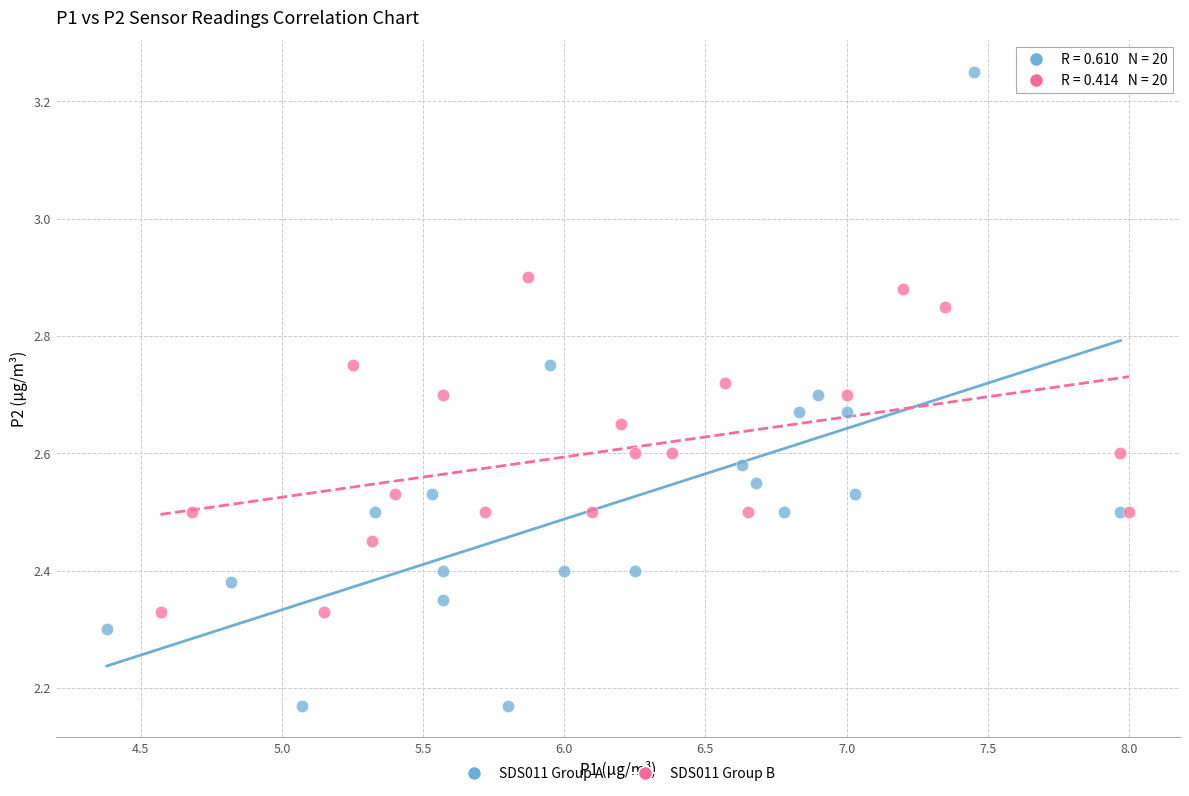

What are all the series names shown in the legend?

SDS011 Group A, SDS011 Group B